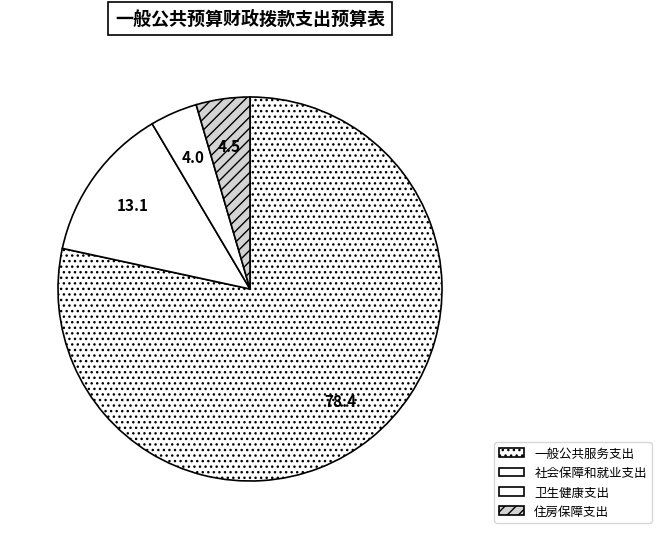

Count the number of slices in the pie.

4